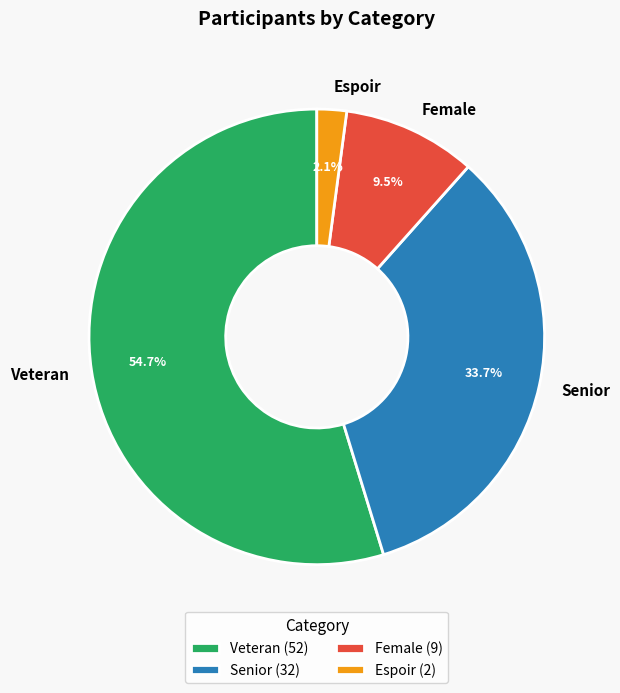

Between Espoir and Senior, which is larger?

Senior